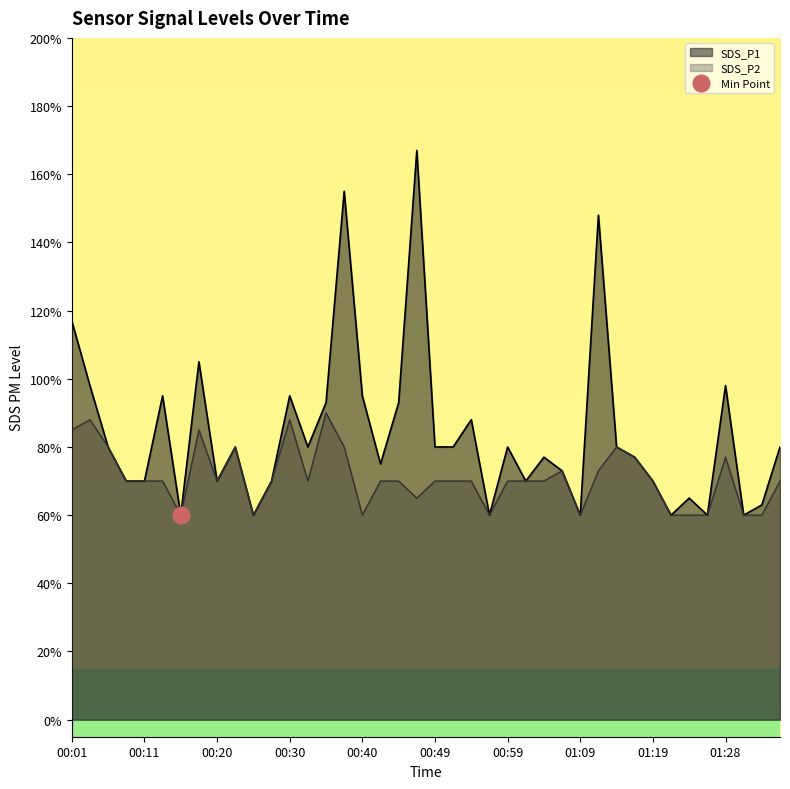

Reading left to right, transcribe all the data shown in this chart.

SDS_P1: 1.2	1.0	0.8	0.7	0.7	0.9	0.6	1.1	0.7	0.8	0.6	0.7	0.9	0.8	0.9	1.6	0.9	0.8	0.9	1.7	0.8	0.8	0.9	0.6	0.8	0.7	0.8	0.7	0.6	1.5	0.8	0.8	0.7	0.6	0.7	0.6	1.0	0.6	0.6	0.8
SDS_P2: 0.8	0.9	0.8	0.7	0.7	0.7	0.6	0.8	0.7	0.8	0.6	0.7	0.9	0.7	0.9	0.8	0.6	0.7	0.7	0.7	0.7	0.7	0.7	0.6	0.7	0.7	0.7	0.7	0.6	0.7	0.8	0.8	0.7	0.6	0.6	0.6	0.8	0.6	0.6	0.7